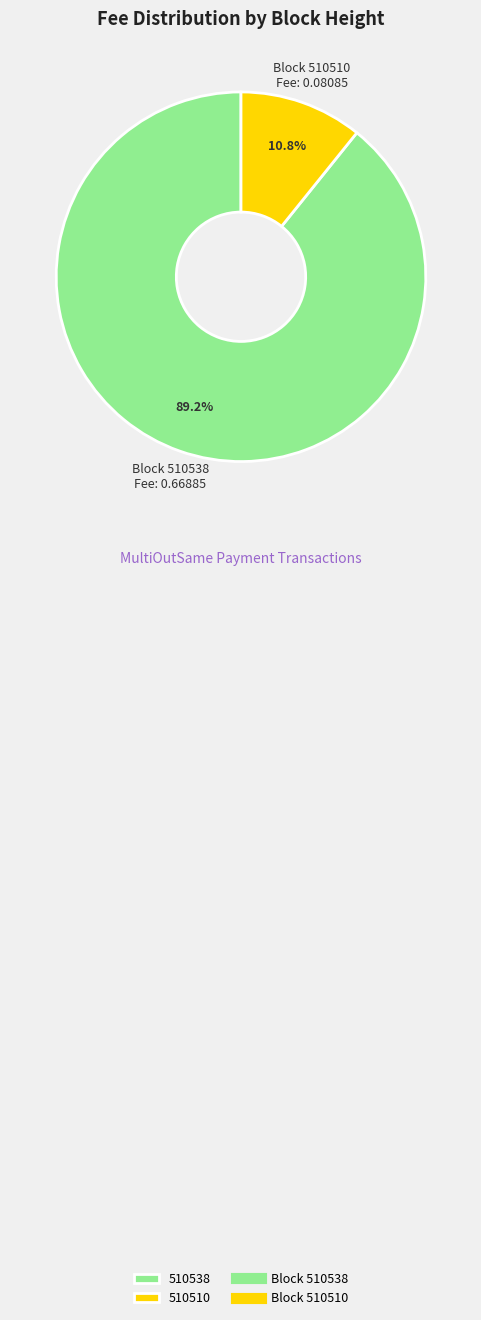

Is there a majority slice in this chart?

Yes